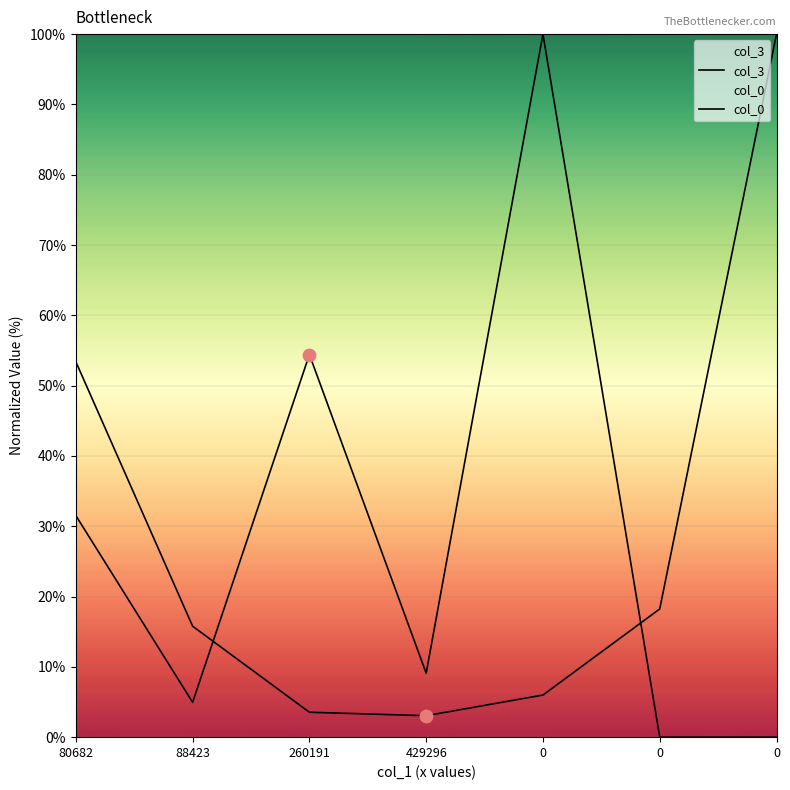

What is the total value across all series at 429296?

12.2